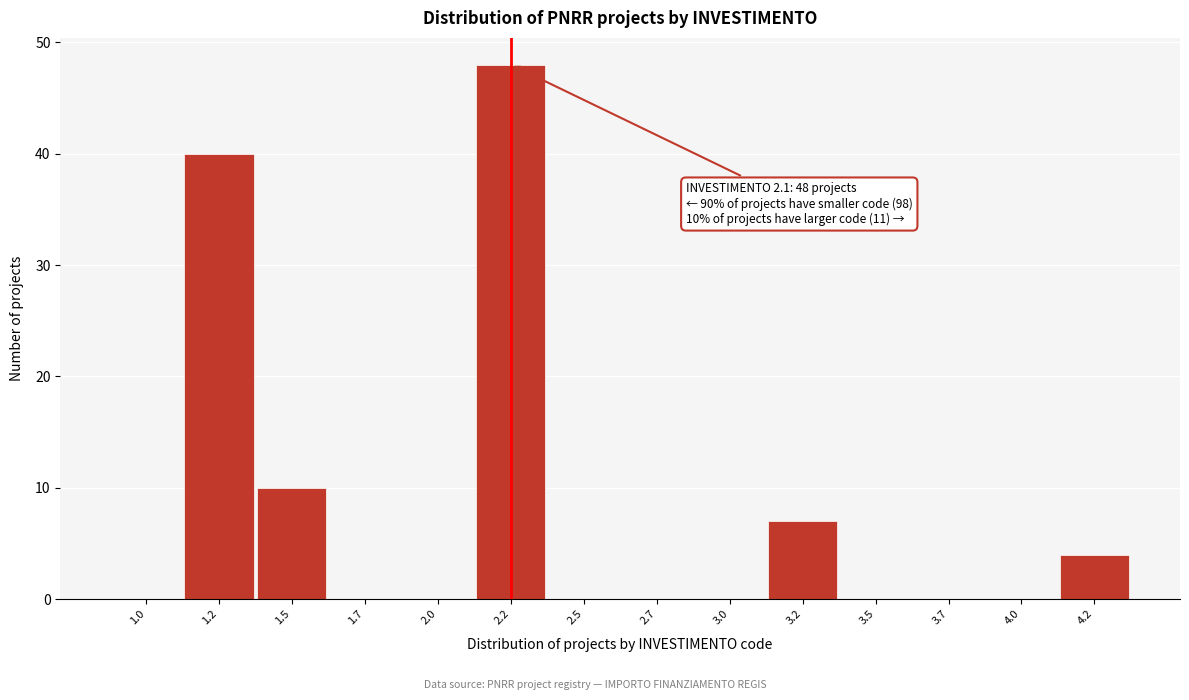

Which range on the x-axis has the tallest bar?

2.10 to 2.35